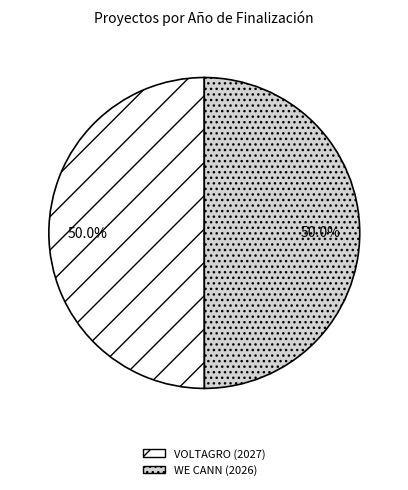

What percentage do WE CANN (2026) and VOLTAGRO (2027) together represent?

100.0%